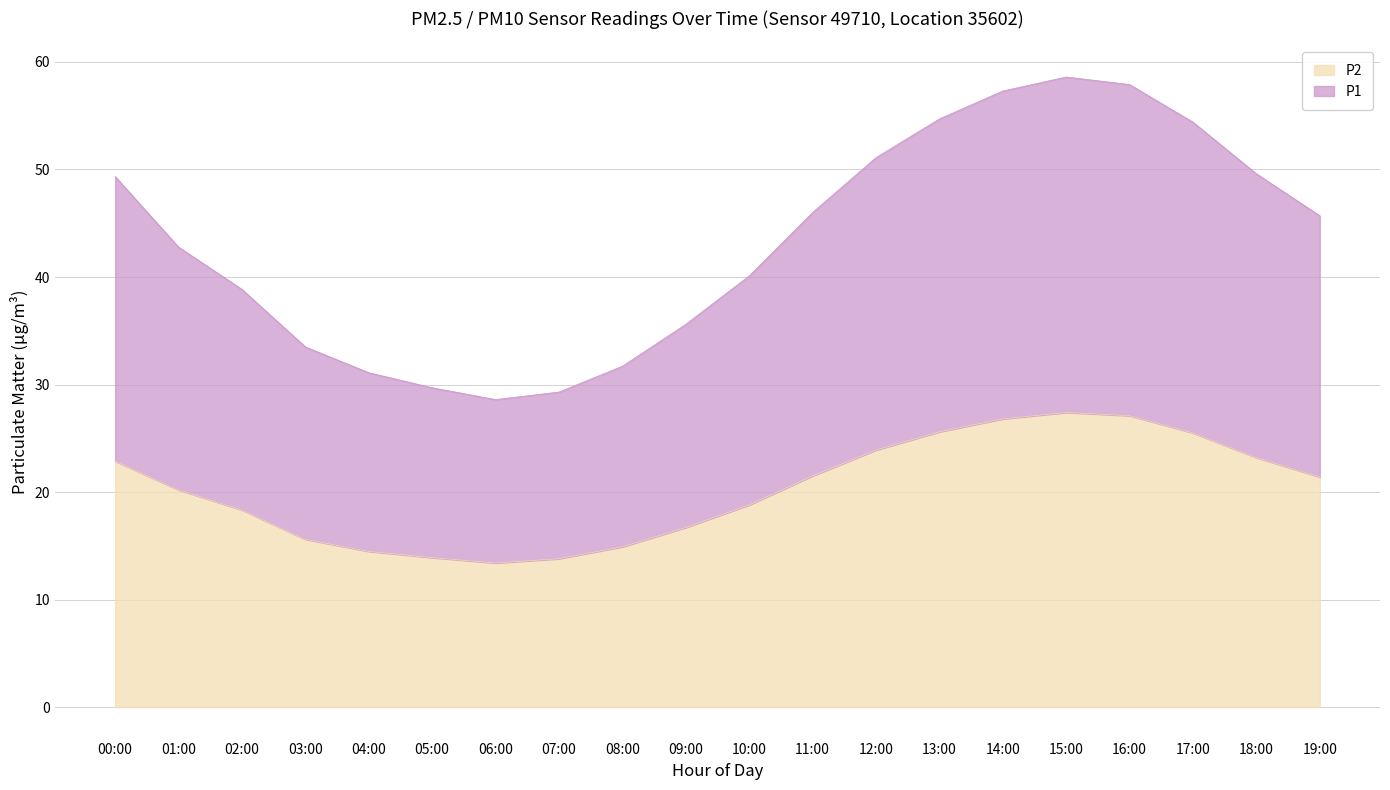

Where is P1 nearest to the value 43?

01:00